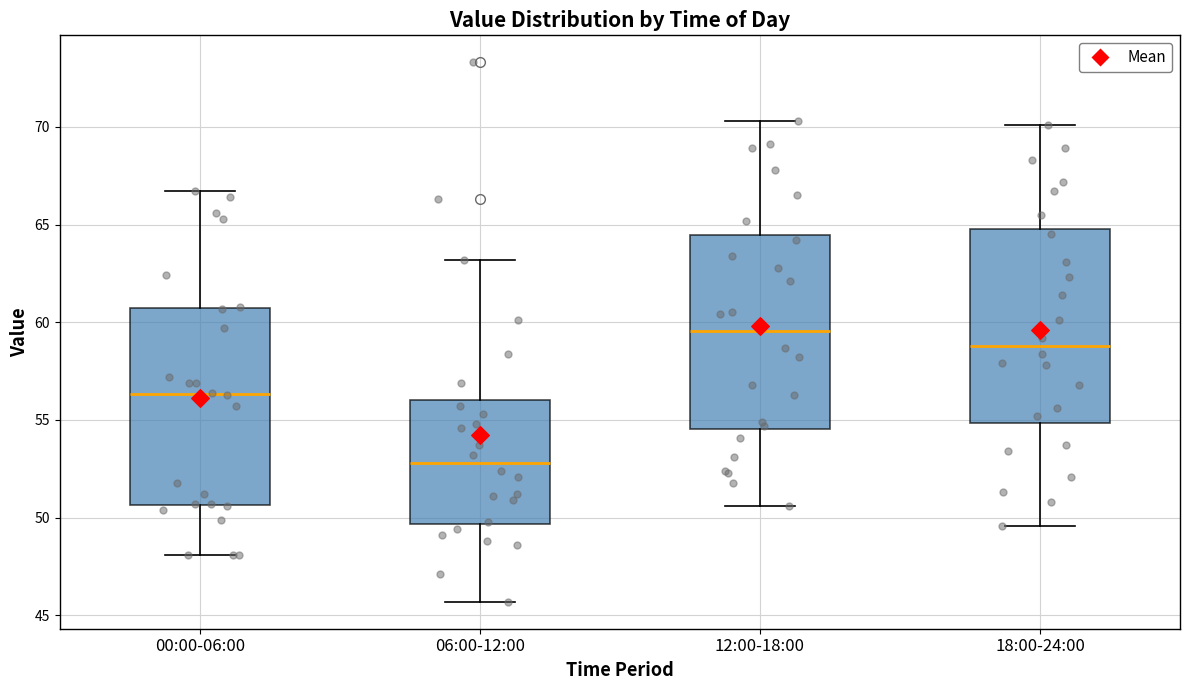

Where is the upper edge of the box for 06:00-12:00 on the y-axis? The values are not printed on the chart, so give them approximately, as read against the axis.

56.0